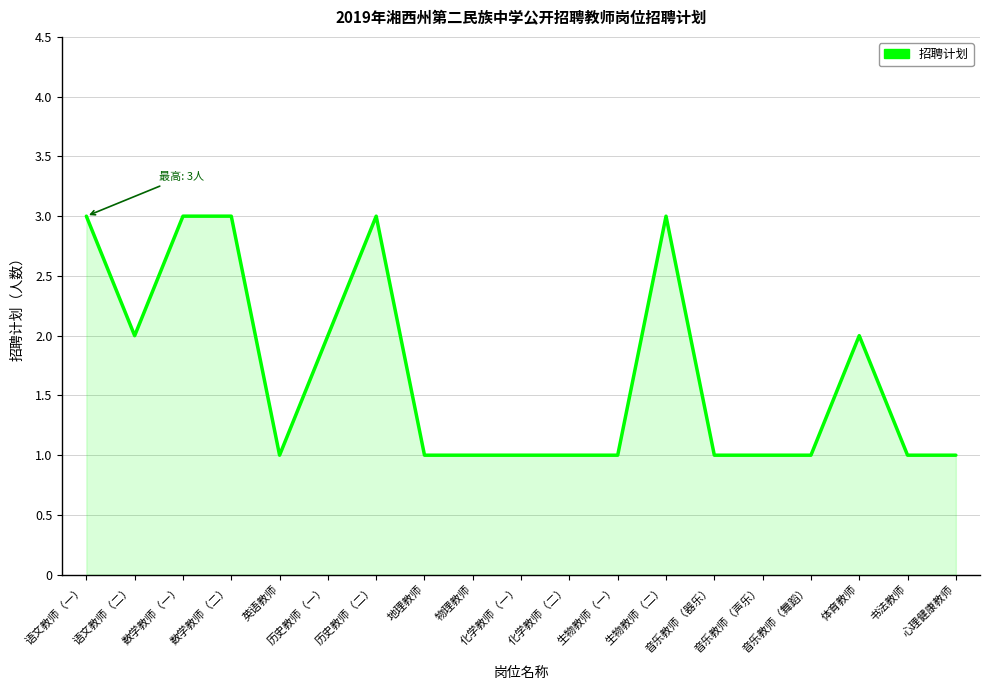

Reading left to right, transcribe all the data shown in this chart.

语文教师（一）=3	语文教师（二）=2	数学教师（一）=3	数学教师（二）=3	英语教师=1	历史教师（一）=2	历史教师（二）=3	地理教师=1	物理教师=1	化学教师（一）=1	化学教师（二）=1	生物教师（一）=1	生物教师（二）=3	音乐教师（器乐）=1	音乐教师（声乐）=1	音乐教师（舞蹈）=1	体育教师=2	书法教师=1	心理健康教师=1